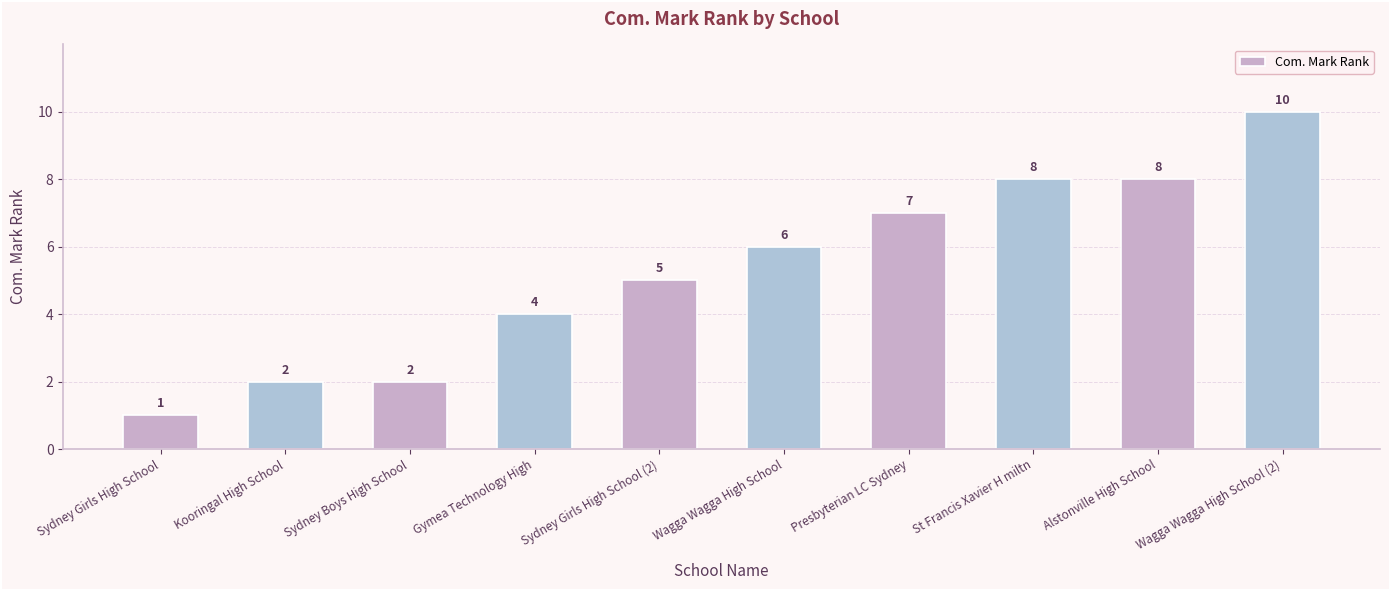

What is the value of the 5th bar from the left?

5